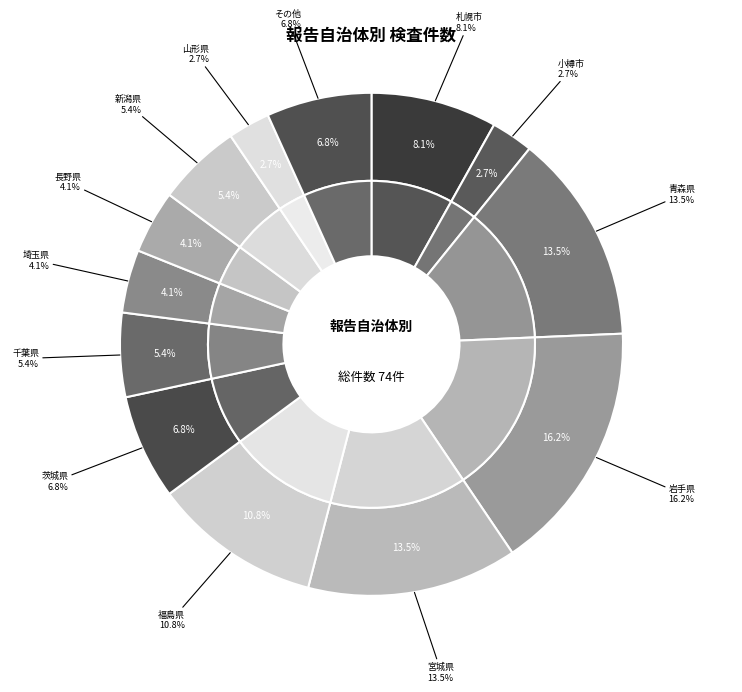

Between 小樽市 and 青森県, which is larger?

青森県